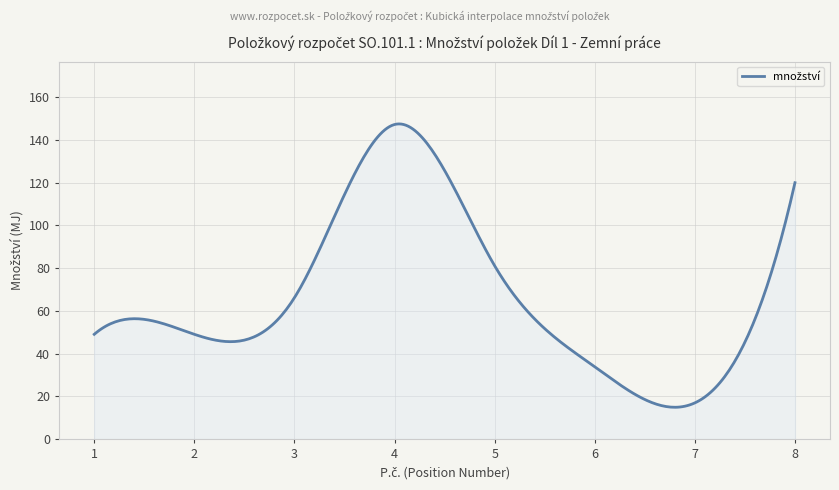

Does the chart have visible grid lines?

Yes